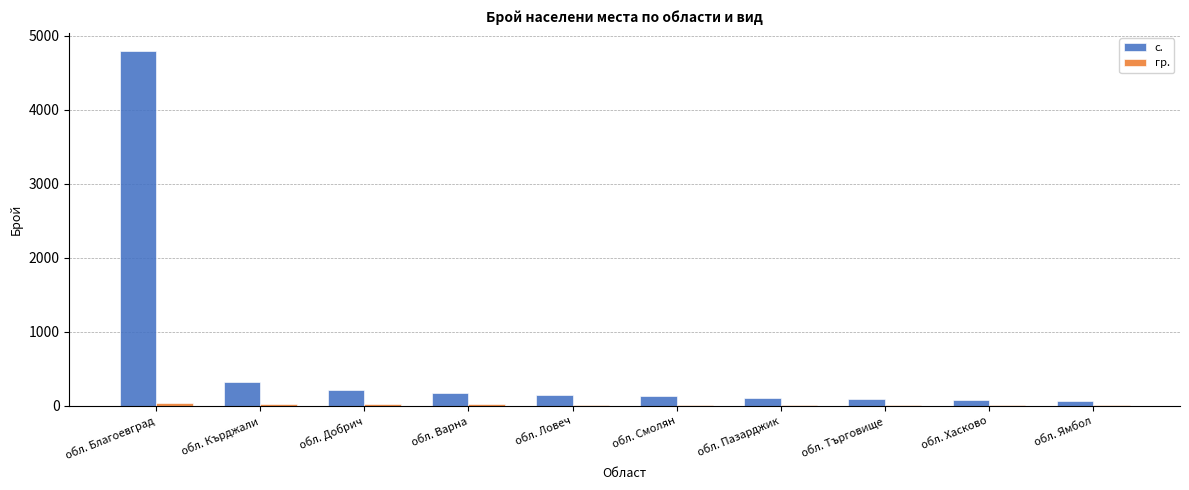

What is the sum of all с. values?

6145